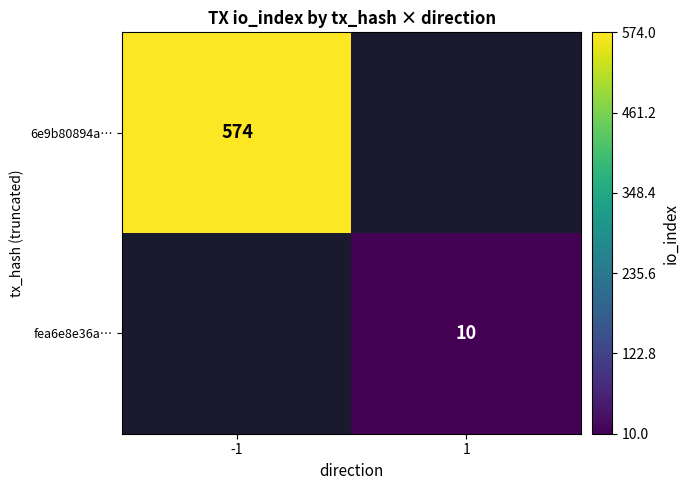

The value of 6e9b80894a… at -1 is 813. True or false?

False